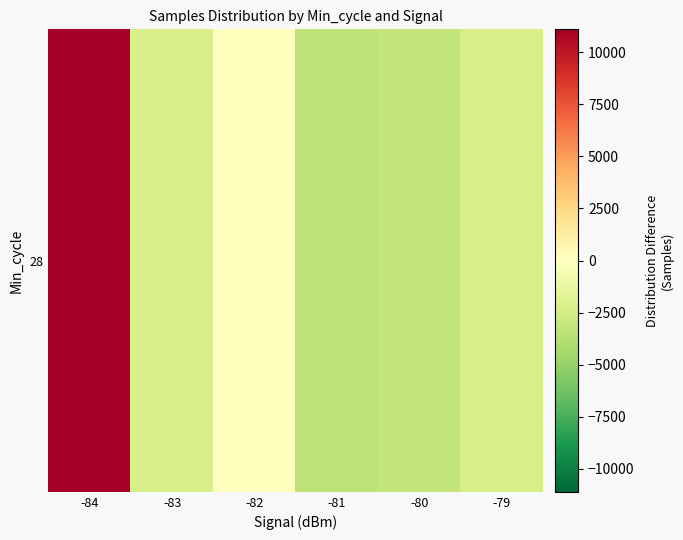

Is it true that the value at -80 is -1959.7?

False